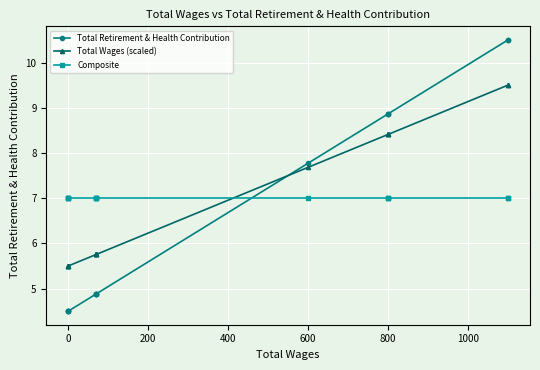

How many times do Total Wages (scaled) and Total Retirement & Health Contribution cross each other?

1